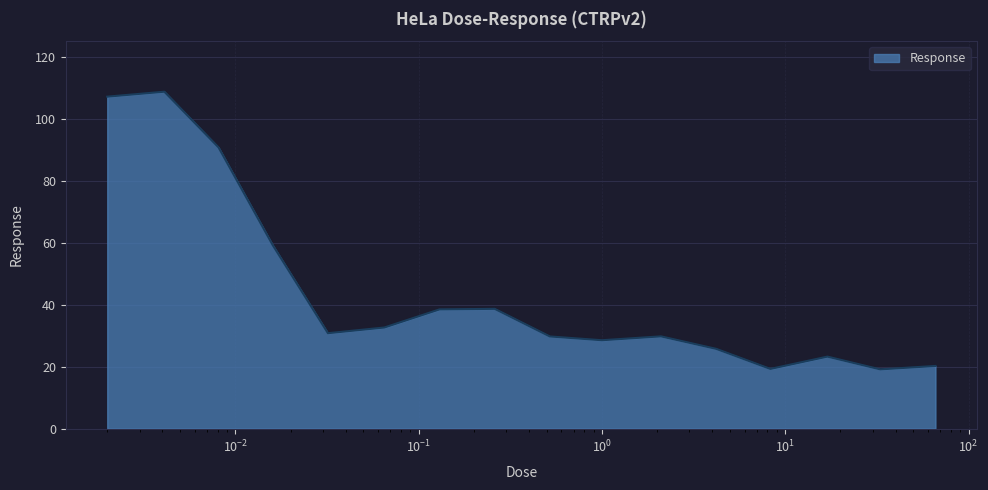

What is the smallest value displayed?

19.1